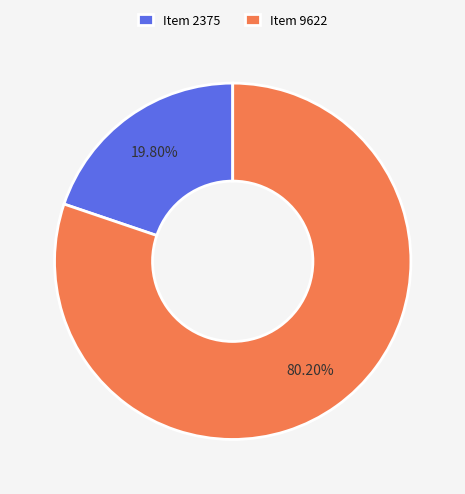

What is the smallest slice in the pie chart?

Item 2375